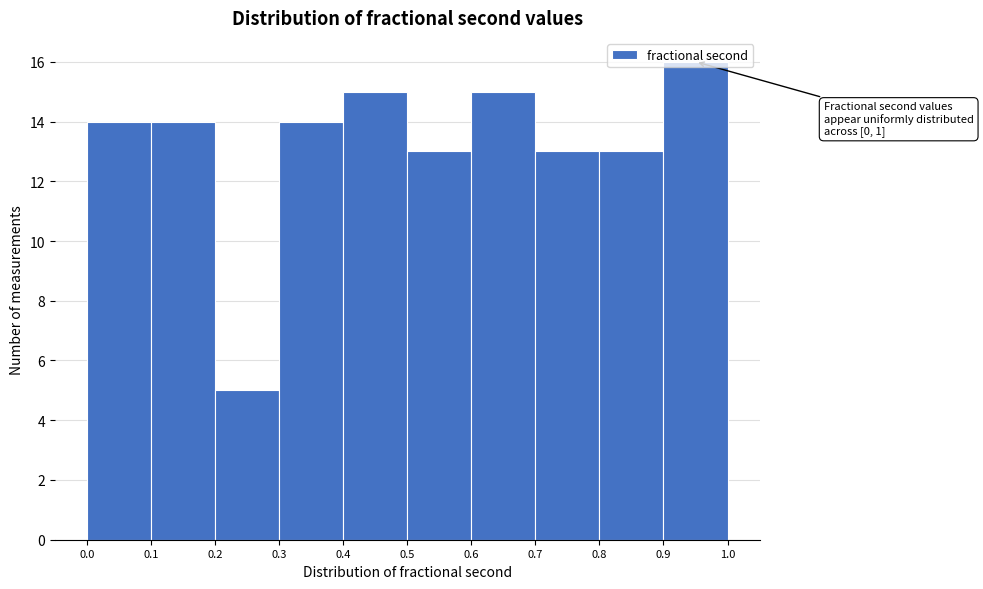

Over which range of the x-axis is the bar tallest?

0.9 to 1.0